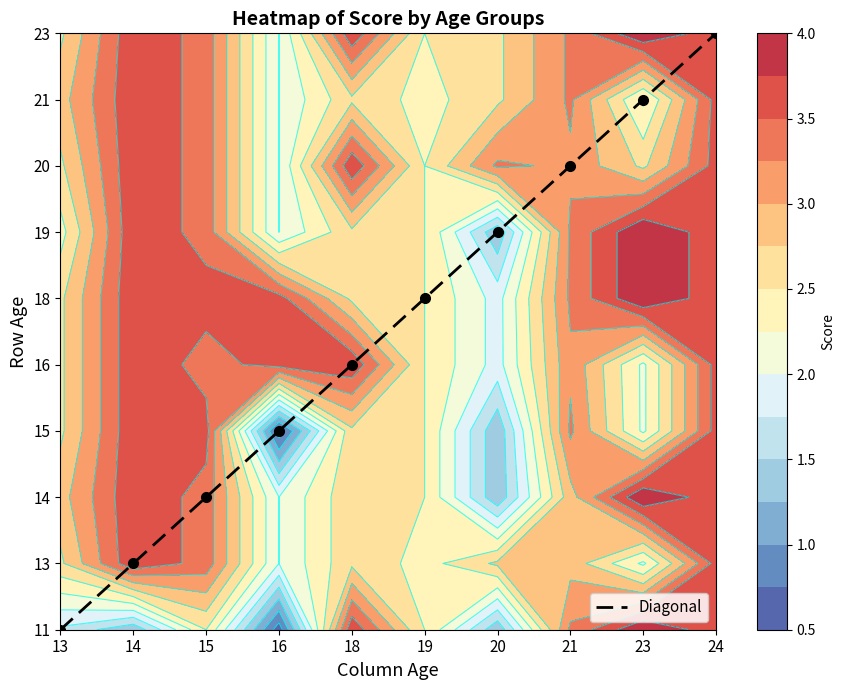

List the labels in order of value, largest first.

24, 23, 21, 20, 19, 18, 16, 15, 14, 13